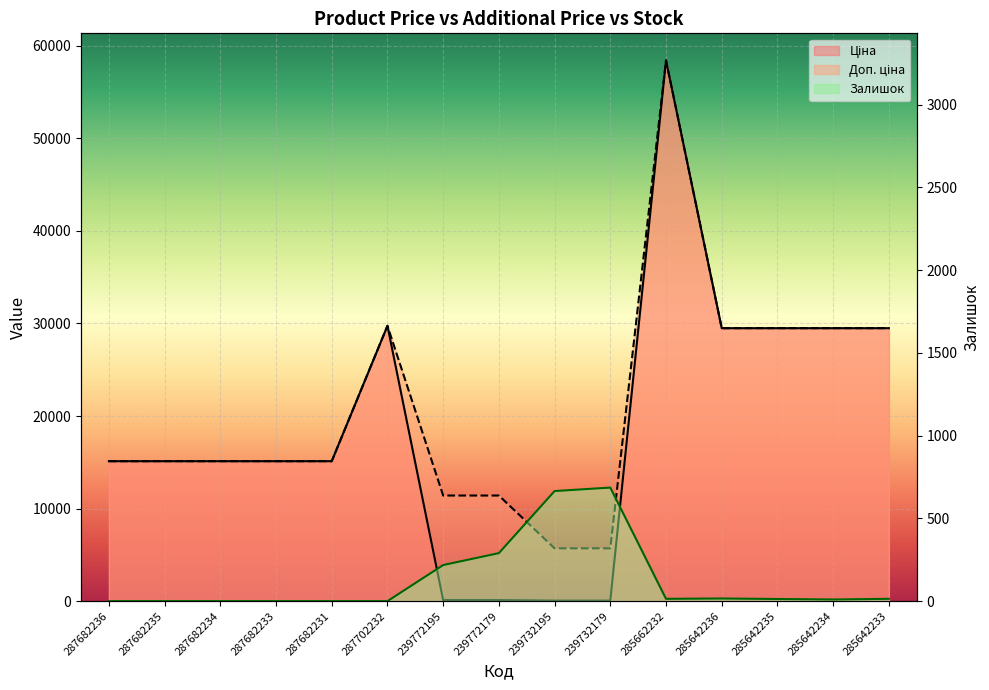

At which label is Залишок closest to 343?

239772179